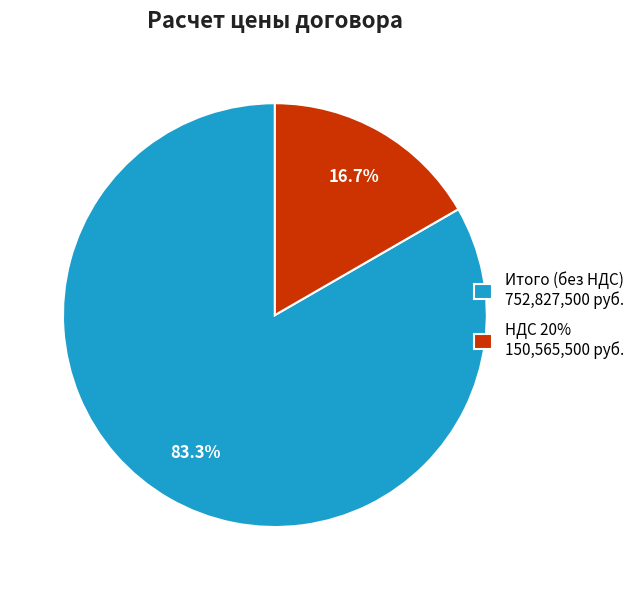

What is the ratio of the value at НДС 20% to the value at Итого (без НДС)?

0.2